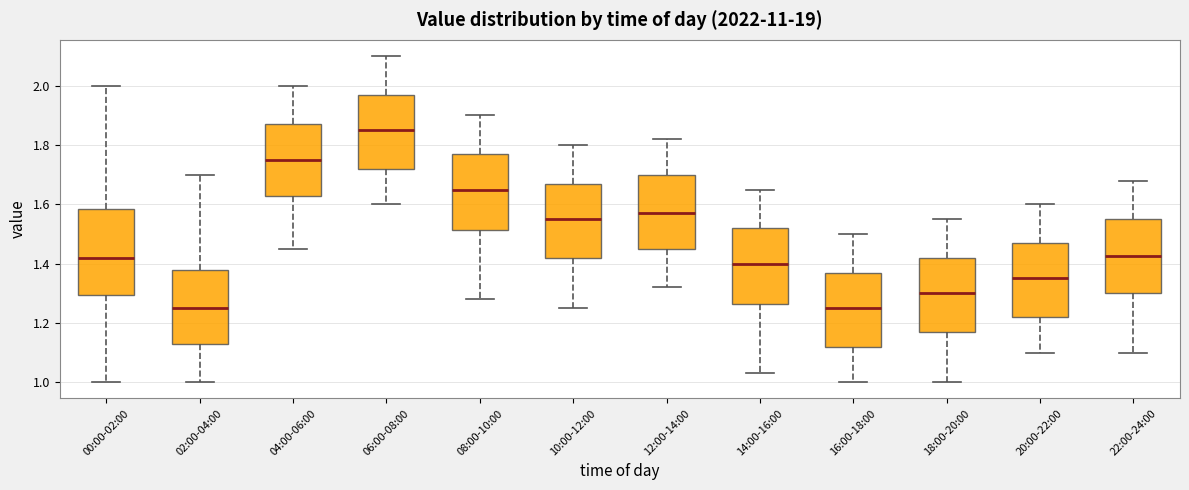

Comparing the boxes themselves (not the whiskers), which one is the tallest?

00:00-02:00